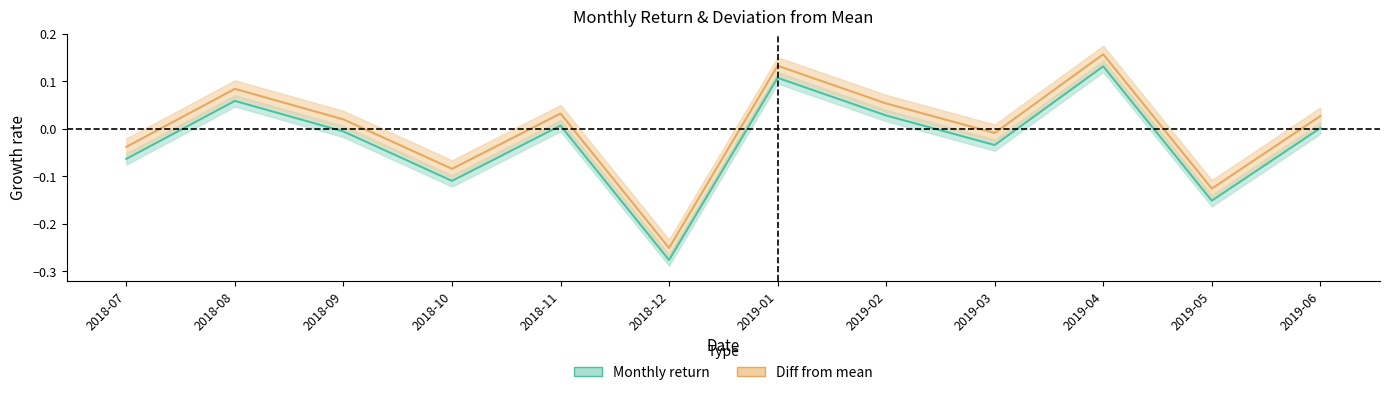

True or false: Diff from mean and Monthly return intersect in this chart.

False